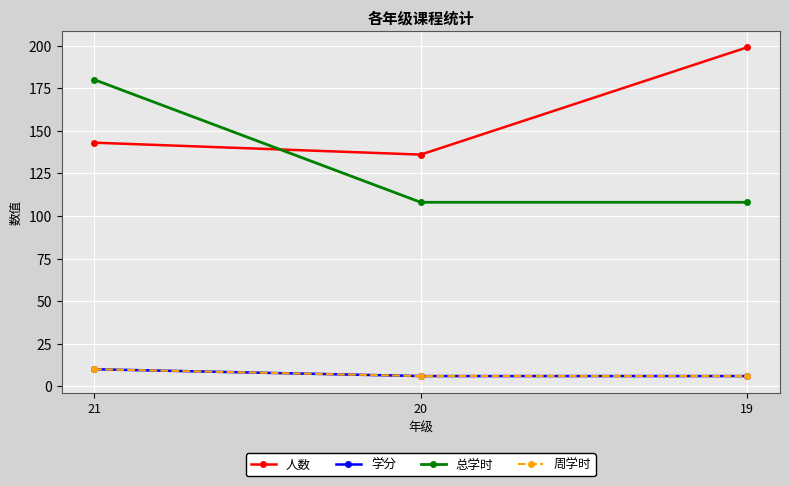

What is the average value of the 学分 series?

7